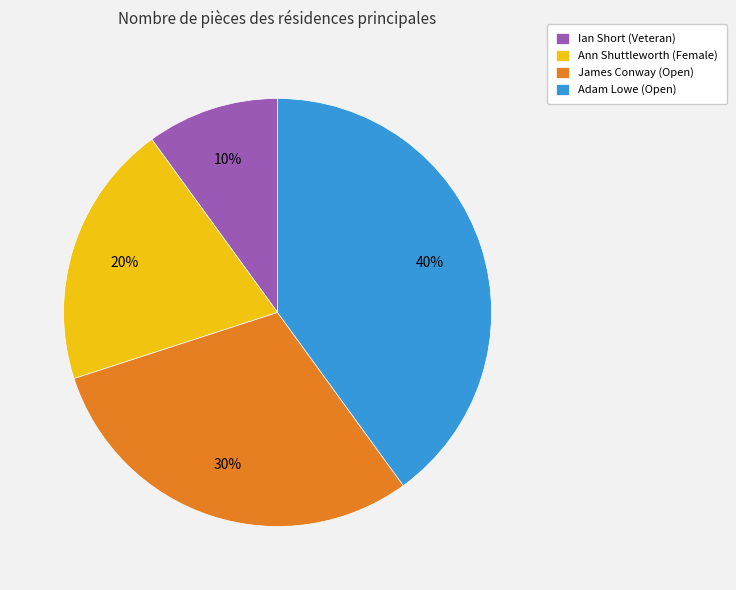

Does James Conway (Open) represent more than half of the total?

No